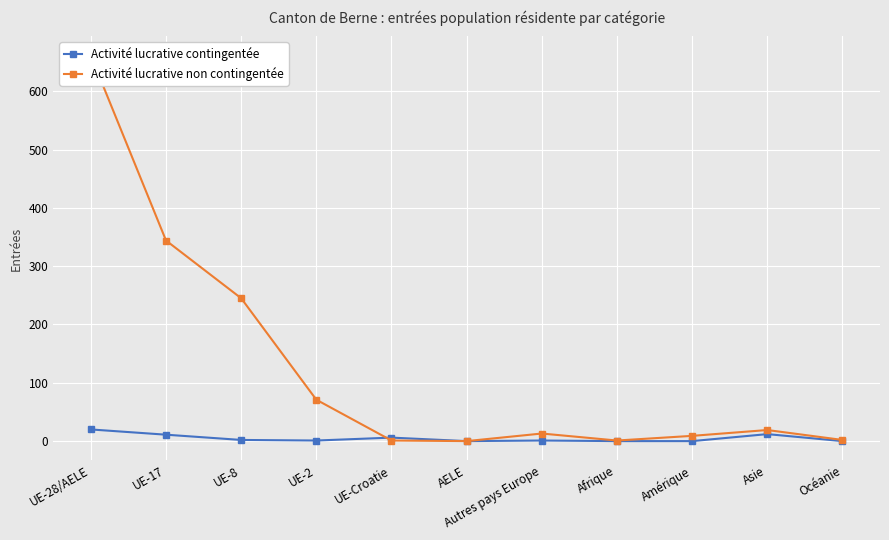

How many data points in Activité lucrative contingentée are above 1?

5